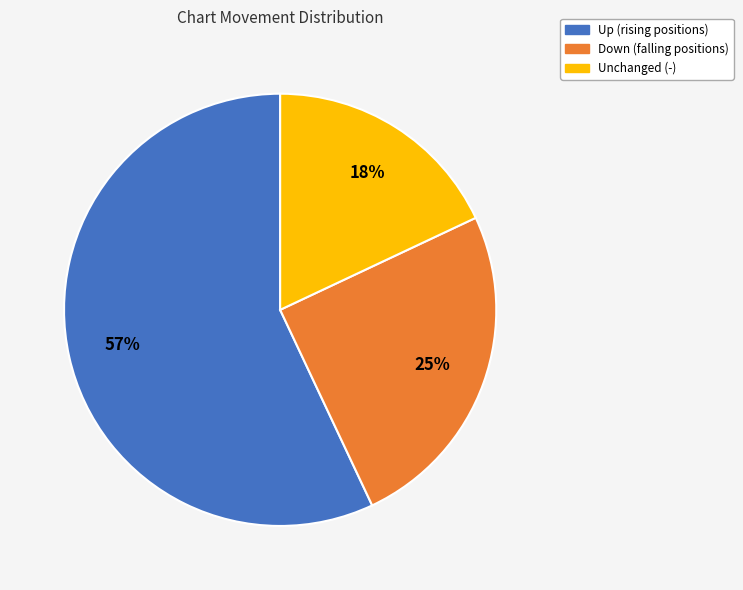

To the nearest percent, what is the difference between the largest and smallest slice percentages?

39%